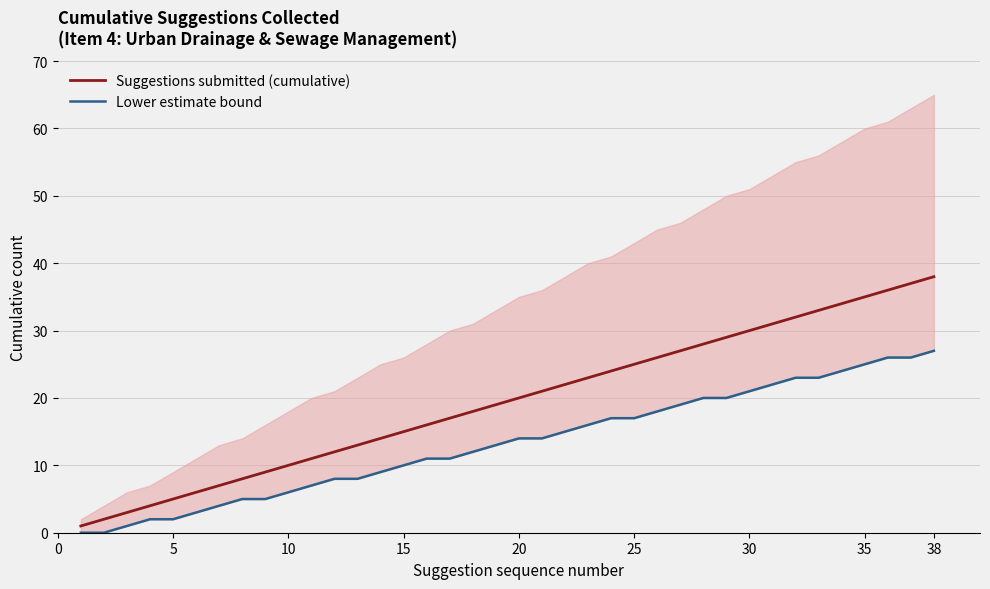

The value of Suggestions submitted (cumulative) at 5 is 2. True or false?

False